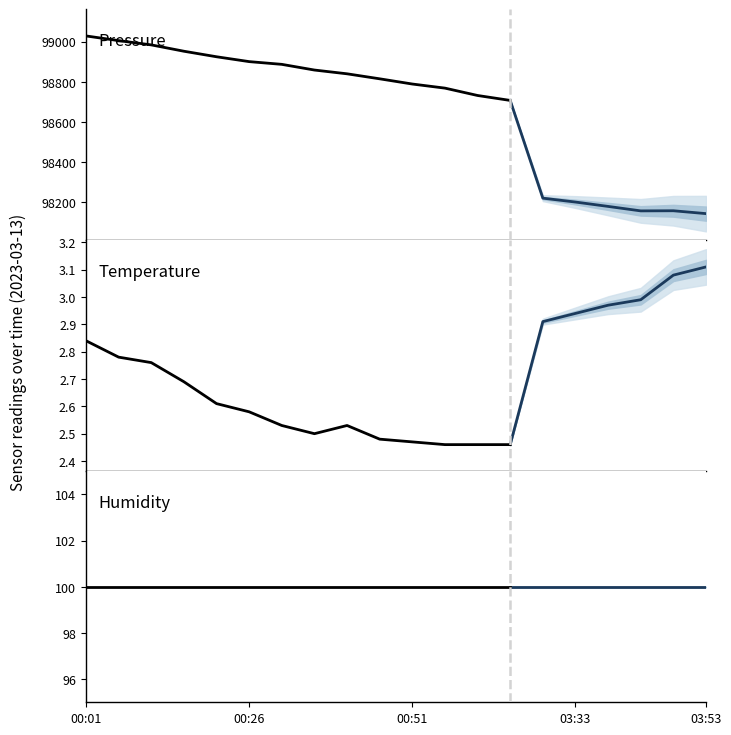

What value does the humidity series have at 13?

100.0